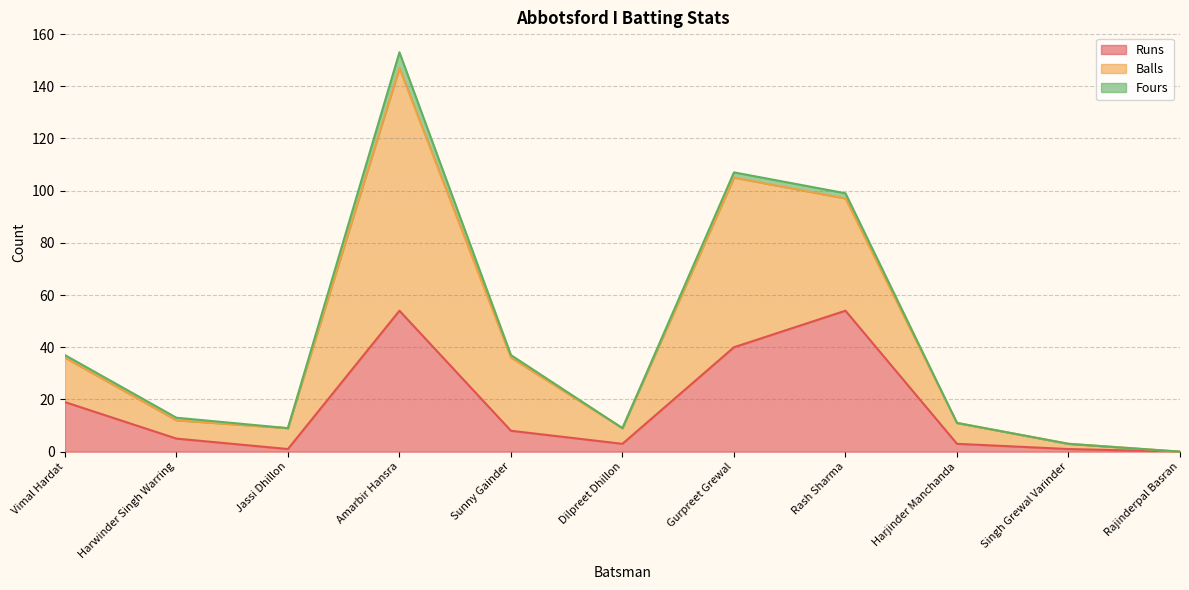

True or false: Runs has a value of 5 at Harwinder Singh Warring.

True